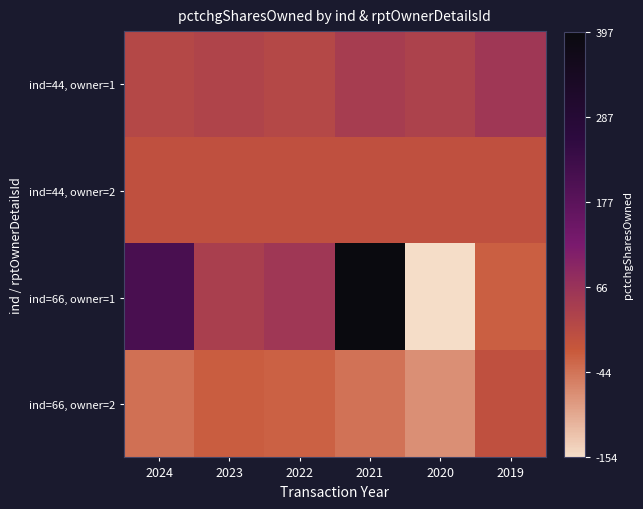

Which label corresponds to the largest value in the chart?

2021